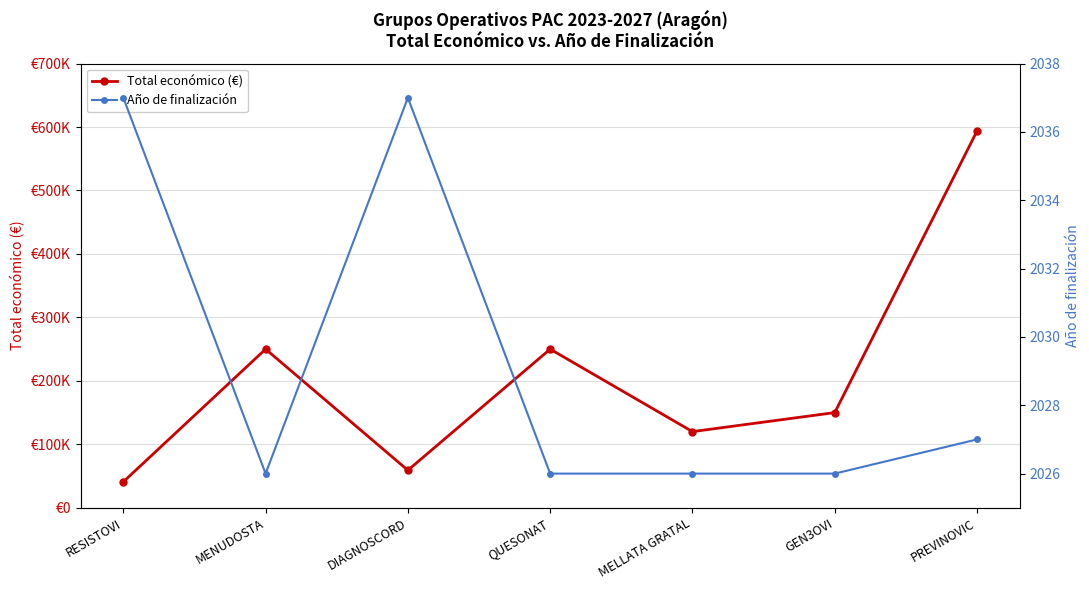

True or false: Total económico (€) and Año de finalización intersect in this chart.

False